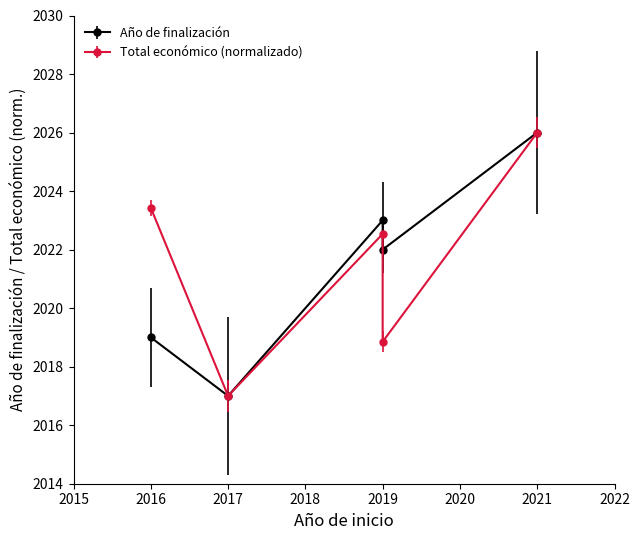

How many interior local valleys does the Total económico (scaled) series have?

2